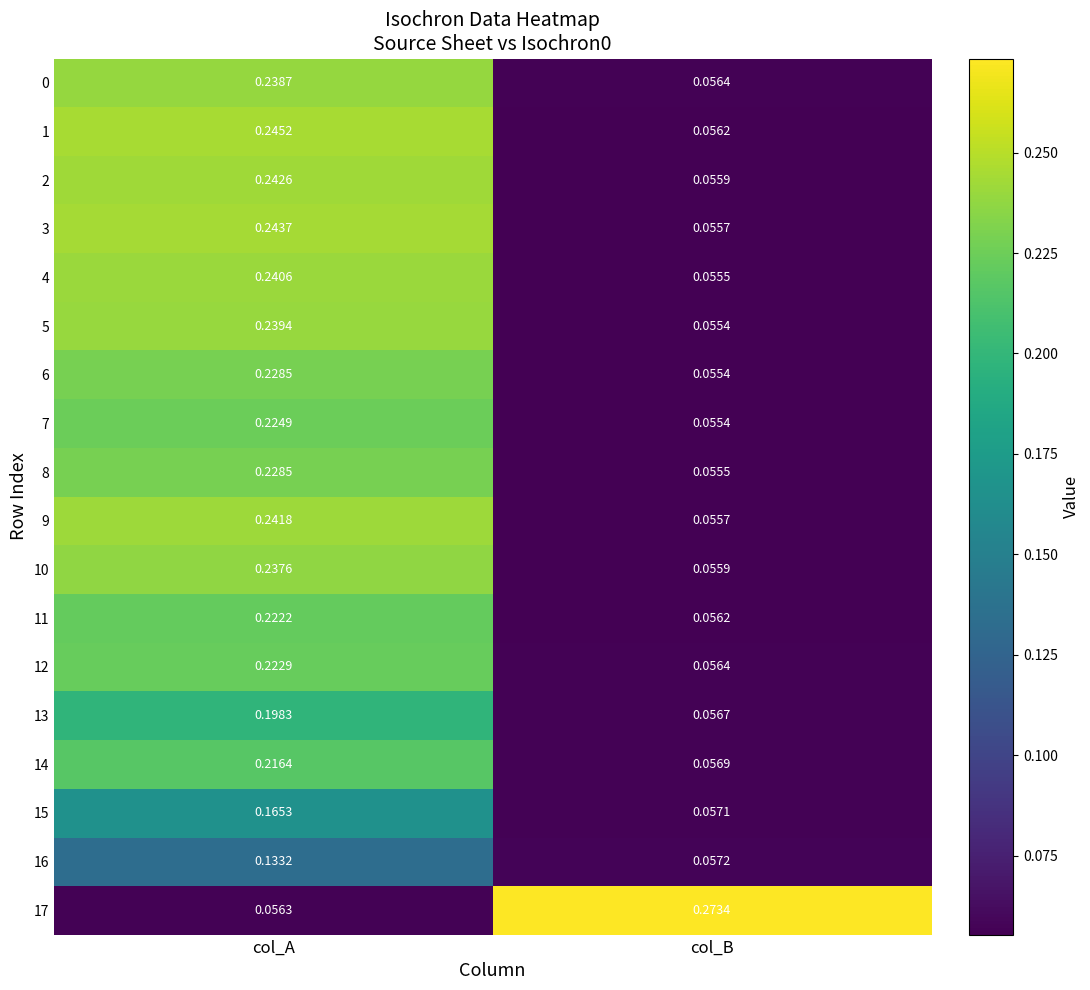

Rank the categories by 5 value from lowest to highest.

col_B, col_A